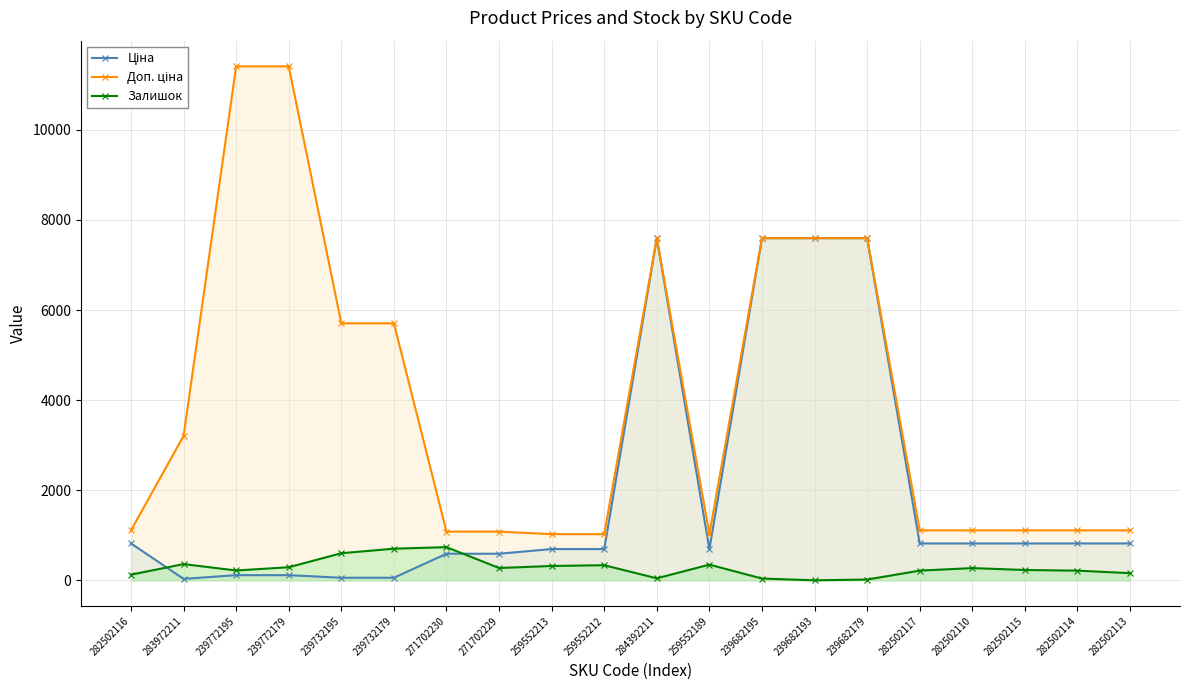

List the series in order of their peak value, highest first.

Доп. ціна, Ціна, Залишок